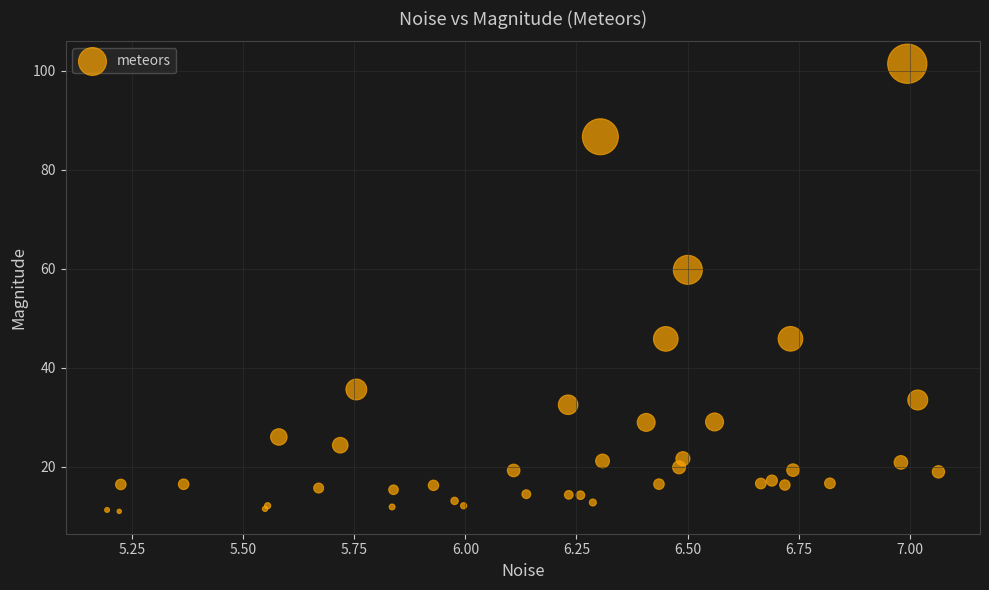

What Y value in the scatter plot is closest to 56?

59.8